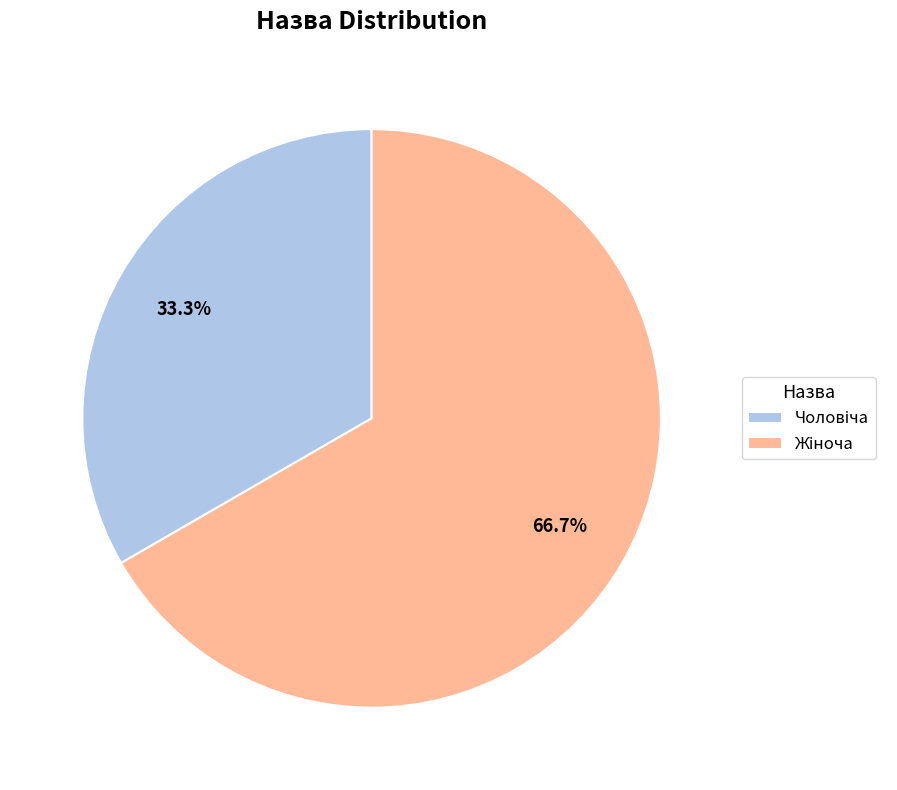

Is there any slice that represents more than half of the pie?

Yes